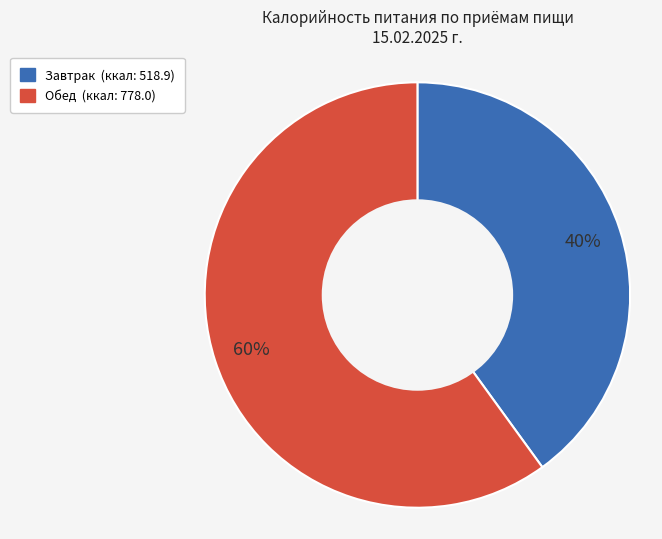

To the nearest percent, what is the combined percentage of Обед and Завтрак?

100%